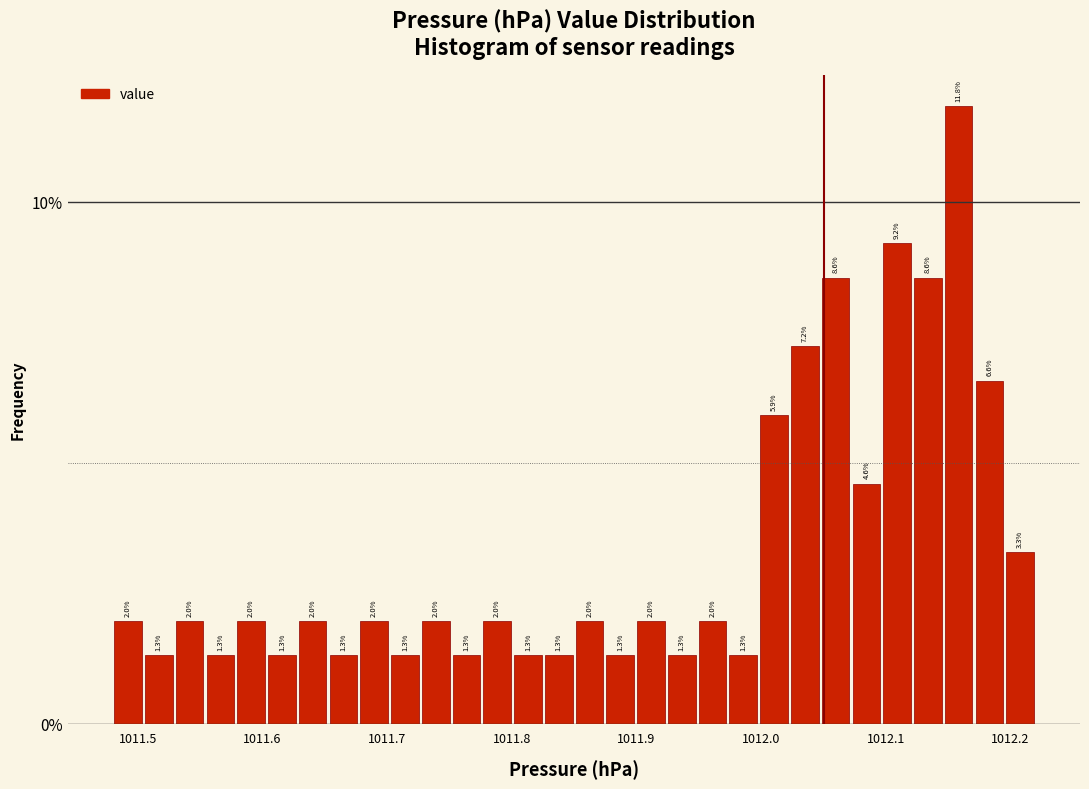

Around what value on the x-axis is the tallest bar? Give the approximate position of its centre, as read against the axis.

1012.16